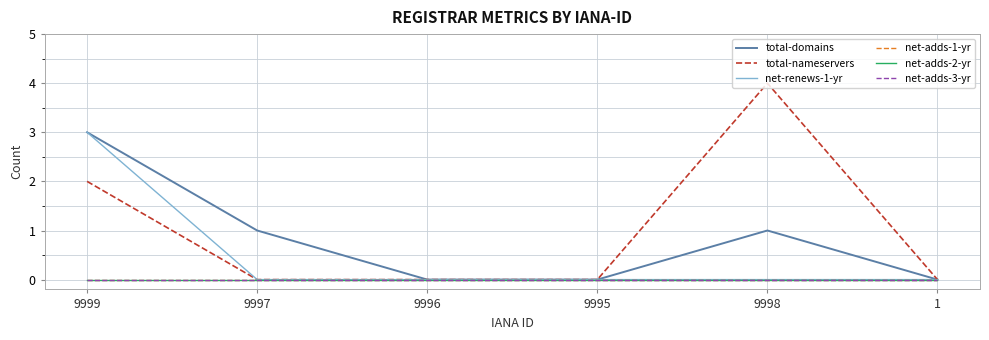

True or false: net-renews-1-yr and total-nameservers cross at least once.

False